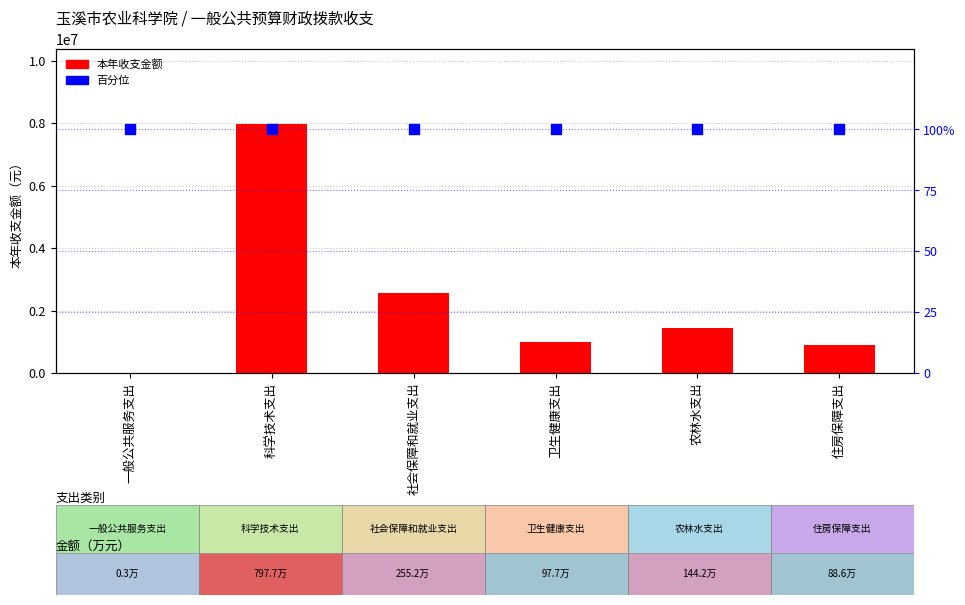

What is the total value across all series at 卫生健康支出?

977579.4